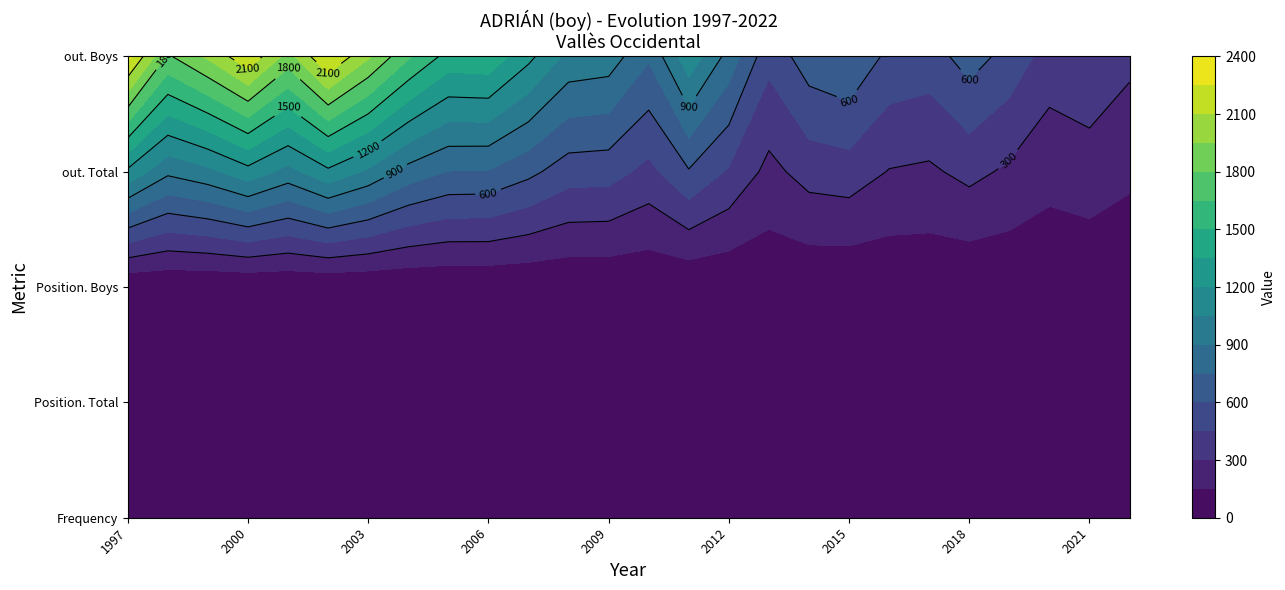

Reading right to left, extract all data points from this chart.

Frequency: 25=12	24=16	23=14	22=21	21=27	20=23	19=26	18=34	17=33	16=24	15=44	14=63	13=44	12=57	11=61	10=72	9=81	8=80	7=88	6=101	5=107	4=88	3=97	2=79	1=69	0=85
Position. Total: 25=105	24=85	23=86	22=61	21=47	20=72	19=59	18=44	17=53	16=78	15=39	14=28	13=45	12=35	11=35	10=29	9=25	8=23	7=19	6=16	5=13	4=17	3=12	2=14	1=21	0=14
Position. Boys: 25=56	24=46	23=47	22=31	21=23	20=38	19=34	18=22	17=29	16=43	15=21	14=16	13=26	12=20	11=18	10=16	9=14	8=12	7=9	6=8	5=6	4=9	3=5	2=5	1=11	0=6
out. Total: 25=172	24=221	23=194	22=274	21=342	20=276	19=293	18=381	17=359	16=256	15=432	14=587	13=405	12=511	11=521	10=640	9=740	8=746	7=843	6=1024	5=1167	4=998	3=1146	2=1012	1=932	0=1168
out. Boys: 25=337	24=430	23=384	22=548	21=667	20=531	19=562	18=740	17=683	16=497	15=847	14=1152	13=770	12=982	11=1009	10=1241	9=1462	8=1446	7=1672	6=1973	5=2261	4=1893	3=2217	2=1975	1=1779	0=2301